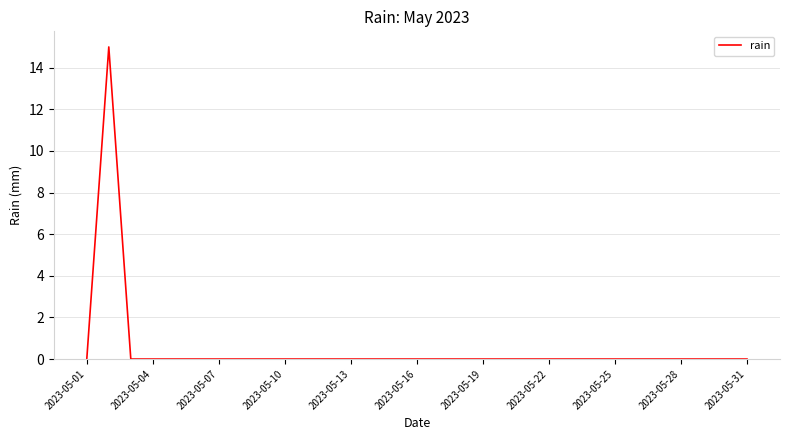

What is the maximum value shown in the chart?

15